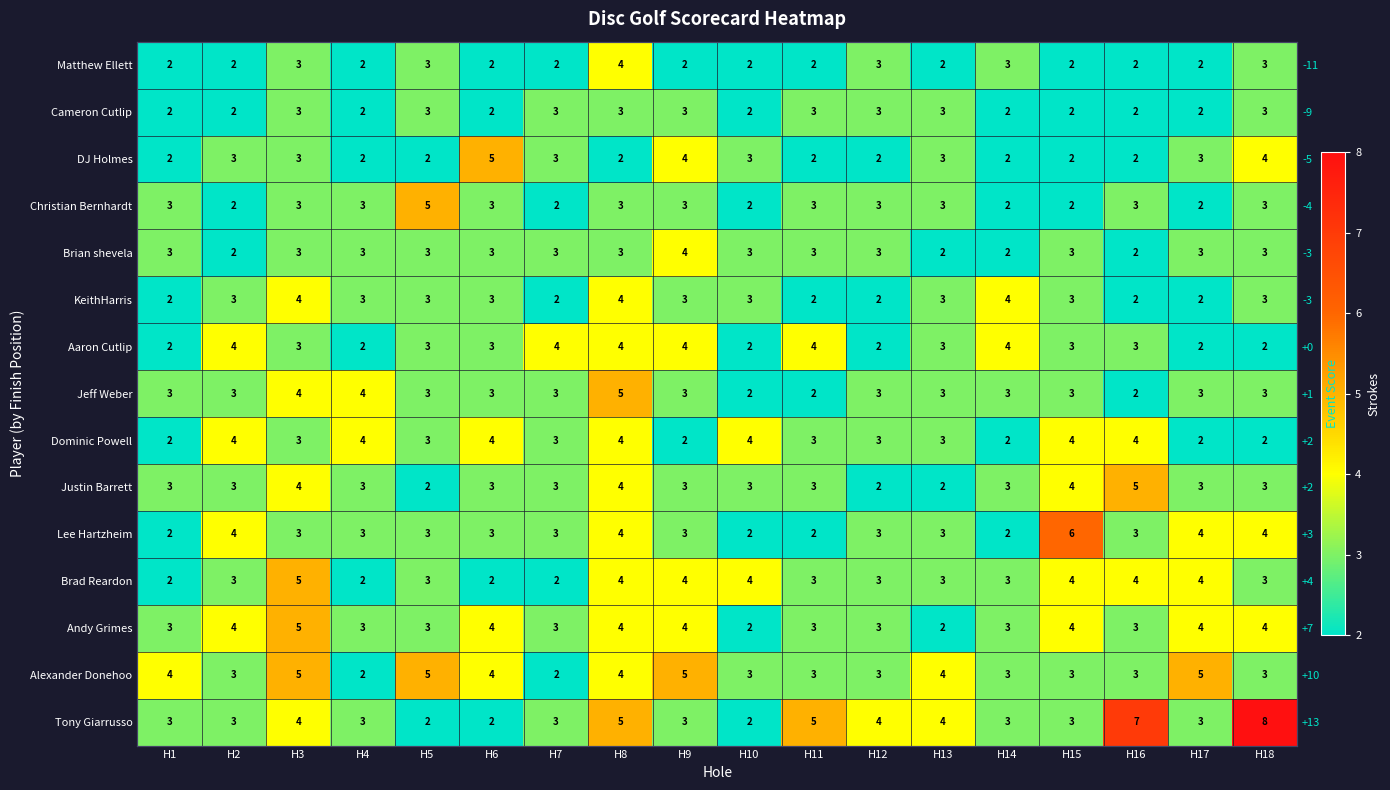

Which has a higher value, H10 or H9?

H10